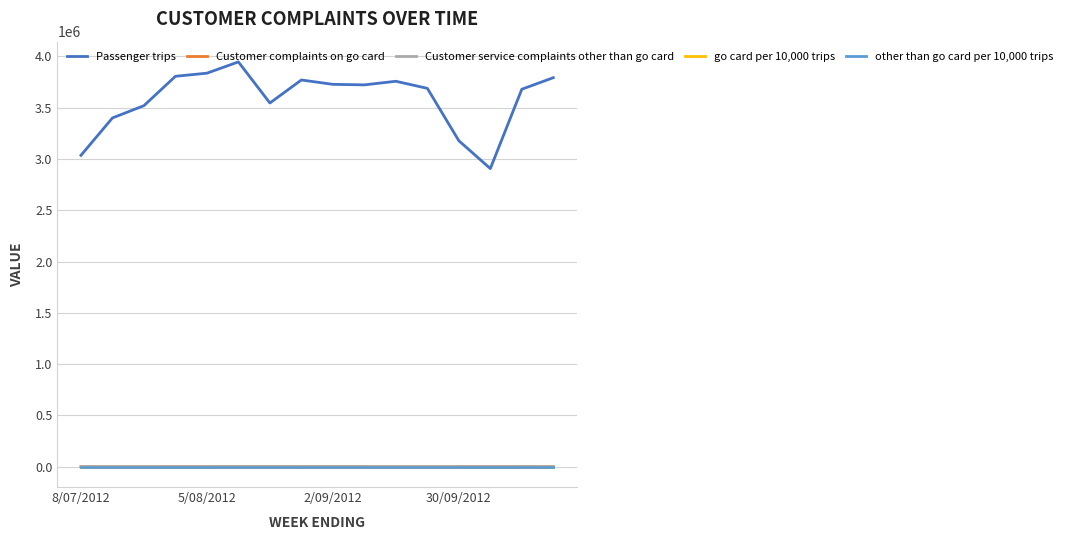

In go card per 10,000 trips, how many points are higher than both neighbors (excluding endpoints)?

5